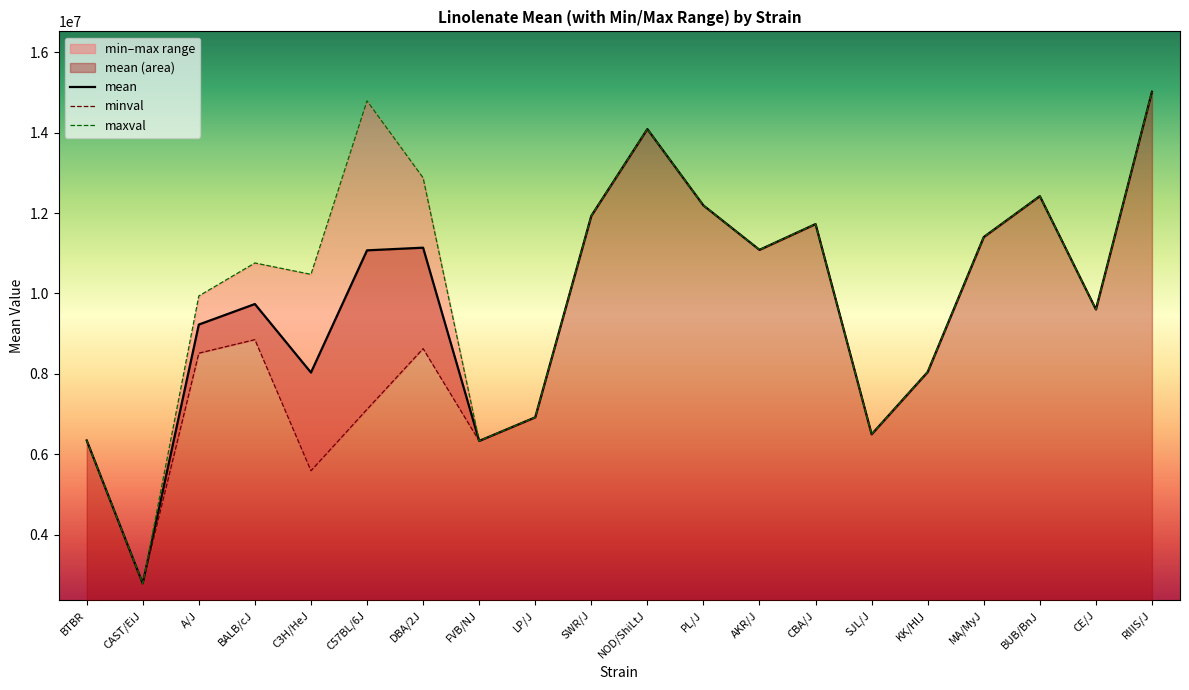

Reading right to left, list all the values displayed in this chart.

mean: 15016455	9601386	12419524	11402389	8045321	6494598	11724590	11083515	12187777	14087553	11928280	6916724	6329394	11137132	11071190	8030679	9735418	9224677	2783467	6342152
minval: 15016455	9601386	12419524	11402389	8045321	6494598	11724590	11083515	12187777	14087553	11928280	6916724	6329394	8625345	7115353	5587716	8849100	8512878	2783467	6342152
maxval: 15016455	9601386	12419524	11402389	8045321	6494598	11724590	11083515	12187777	14087553	11928280	6916724	6329394	12876272	14790054	10473642	10756933	9936476	2783467	6342152